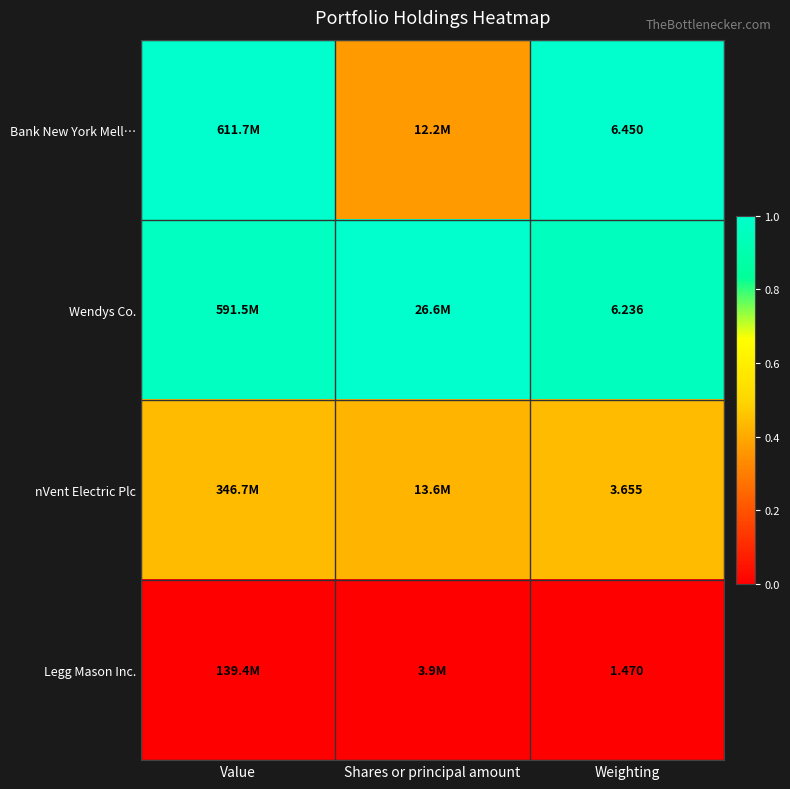

The value of nVent Electric Plc at Value is 0.6. True or false?

False